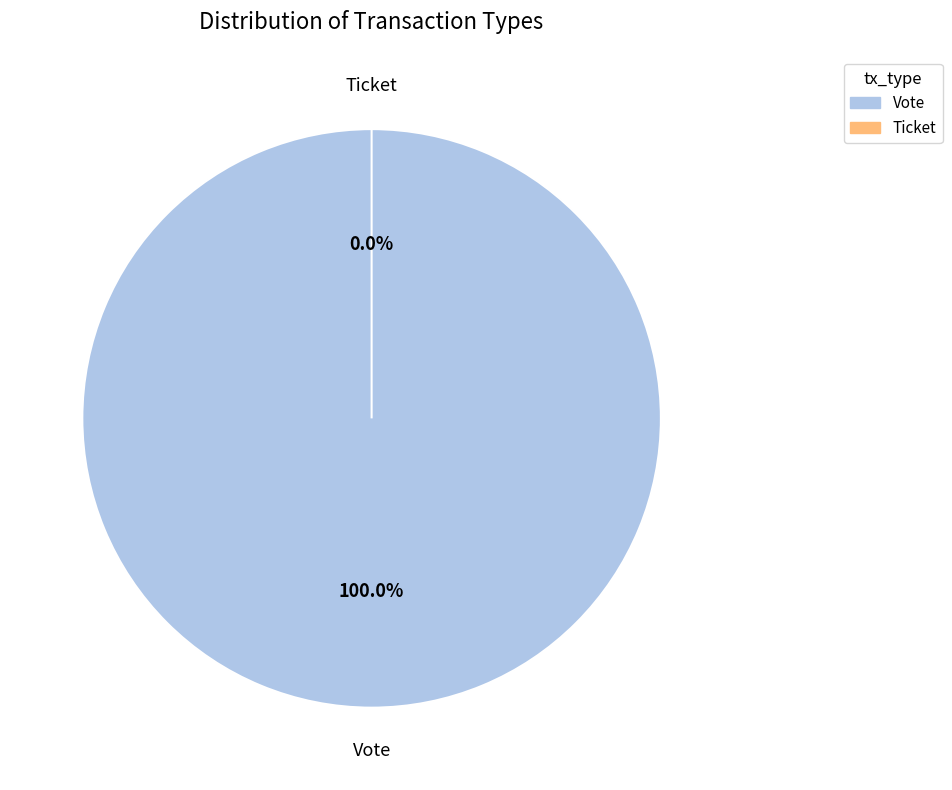

Which slice is the smallest?

Ticket